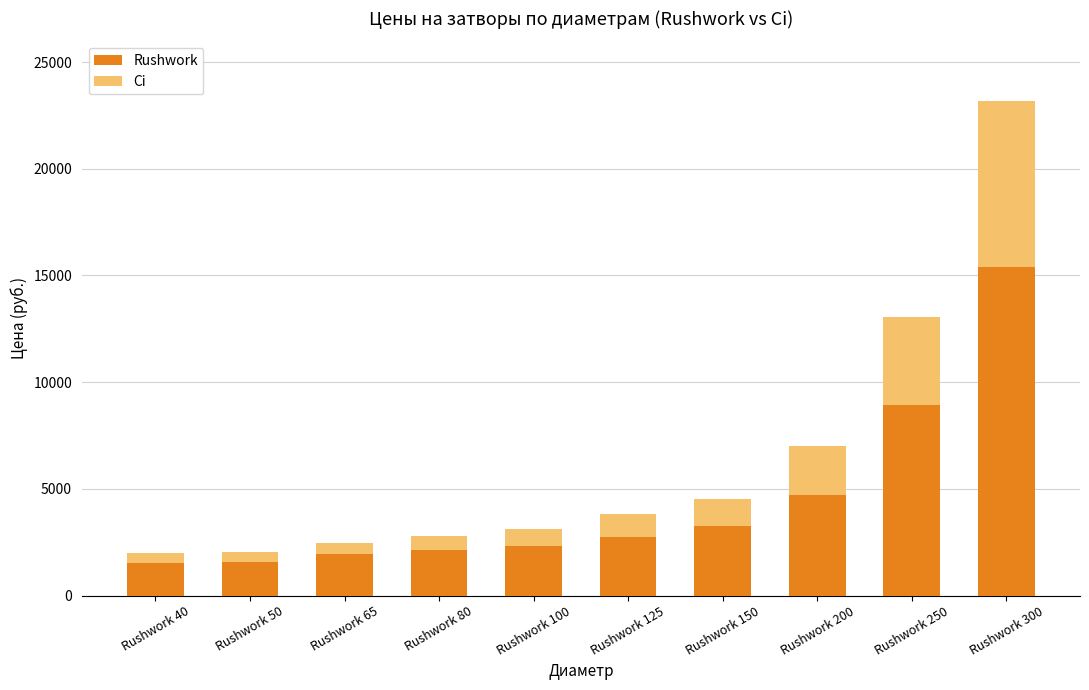

At which category is the sum across all series the highest?

Rushwork 300